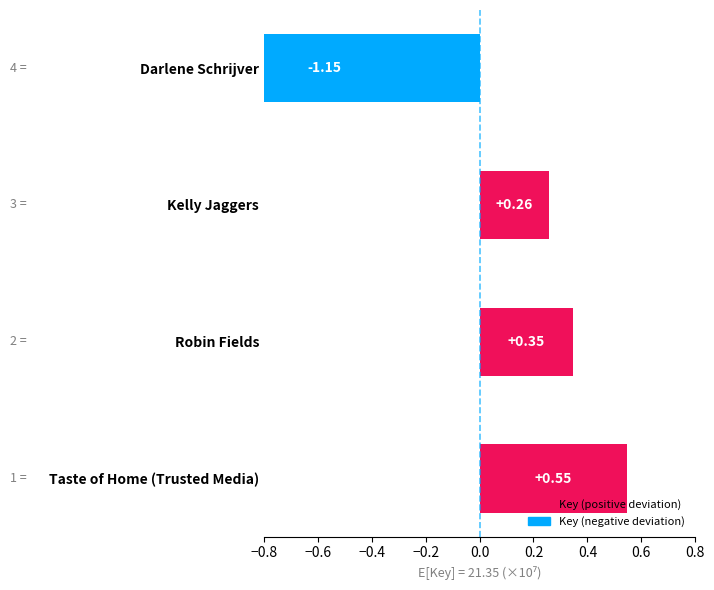

What is the value of the 3rd bar from the left?

0.3